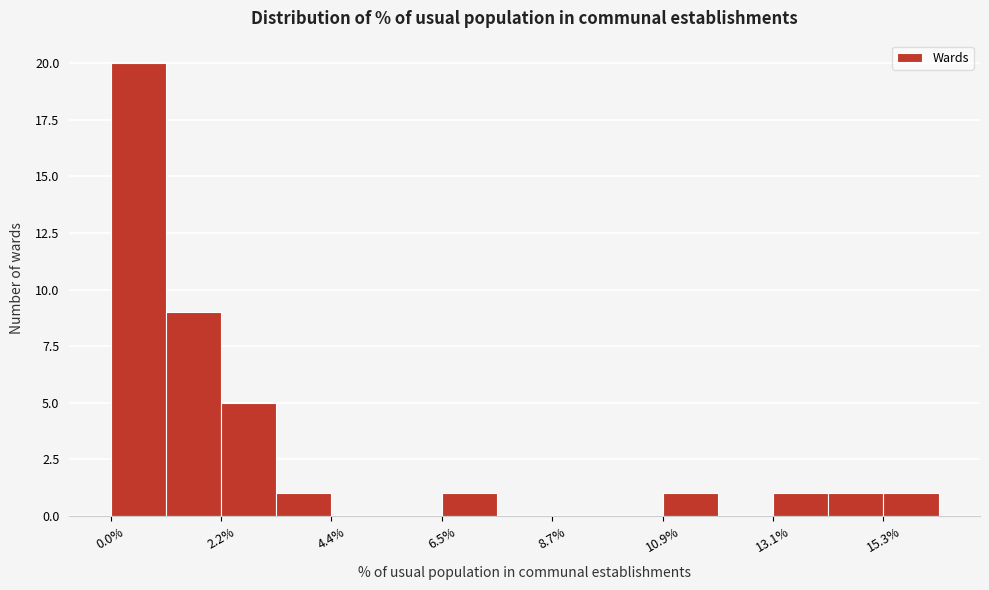

Around what value on the x-axis is the tallest bar? Give the approximate position of its centre, as read against the axis.

0.5